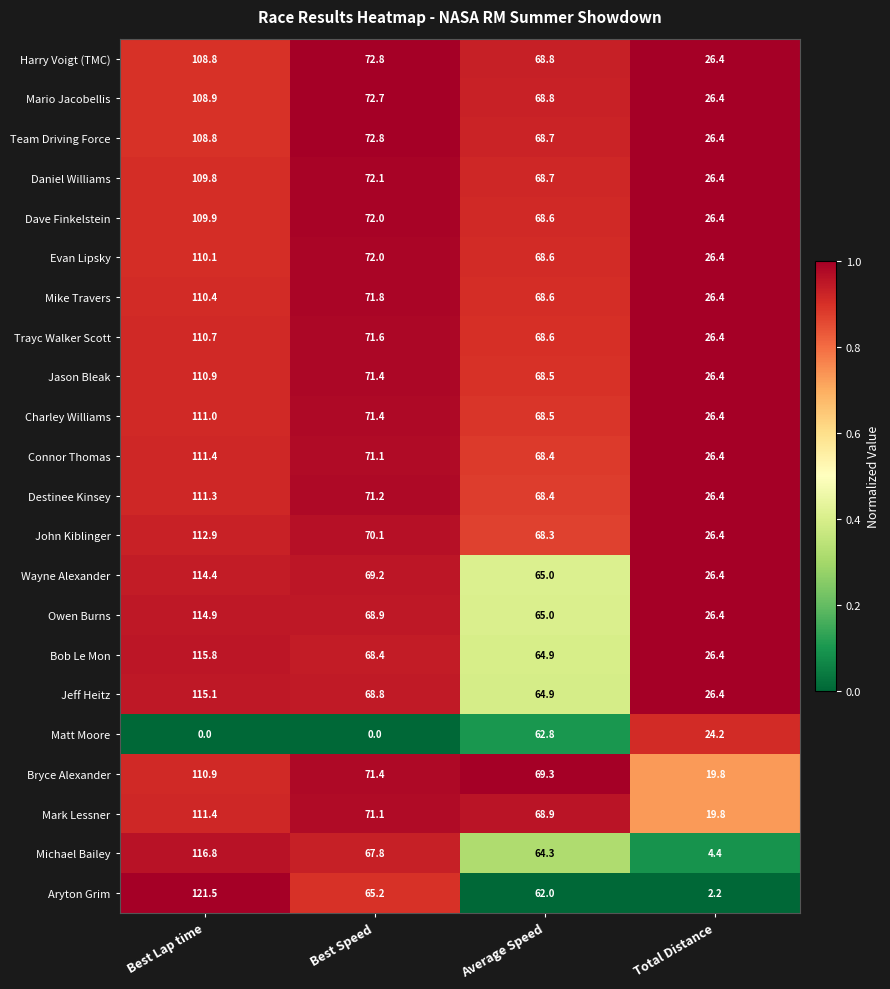

What is the spread (max minus min) of values at Best Lap time?

121.5